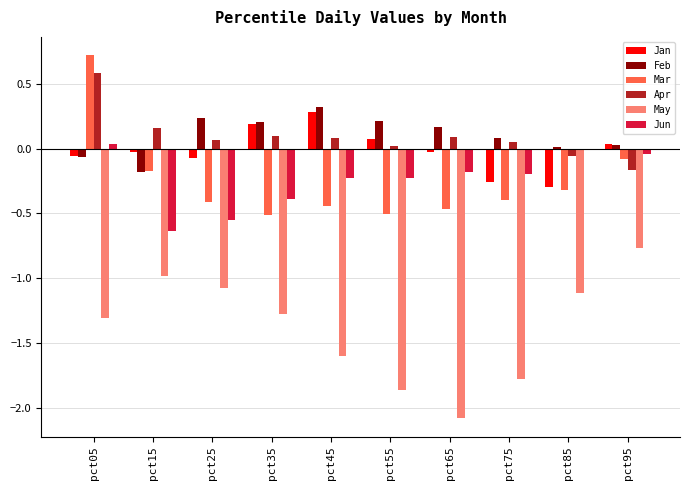

Is it true that Jun equals -0.2 at pct35?

False